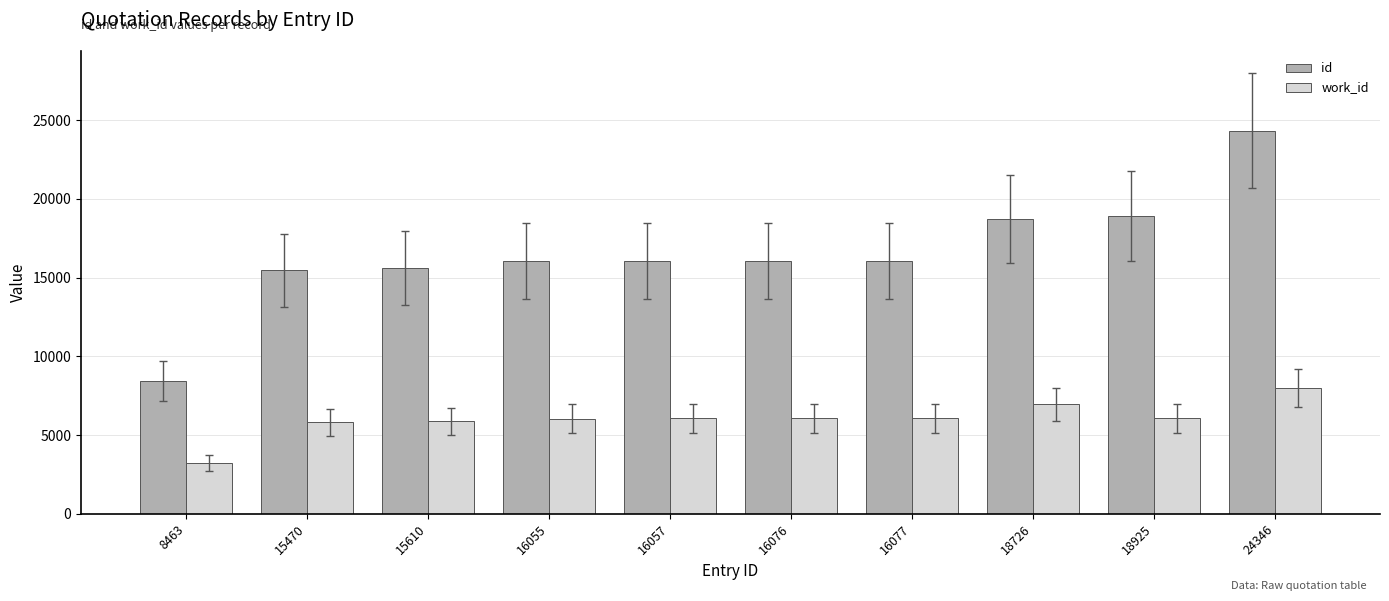

How many categories are shown in the chart?

10